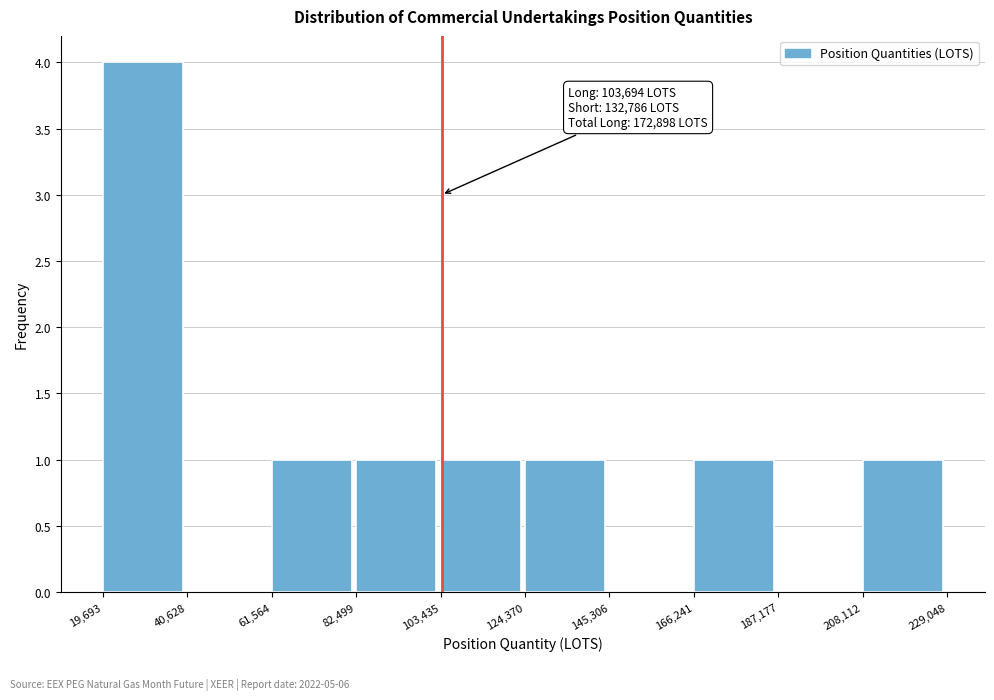

Over which range of the x-axis is the bar tallest?

19,693 to 40,628